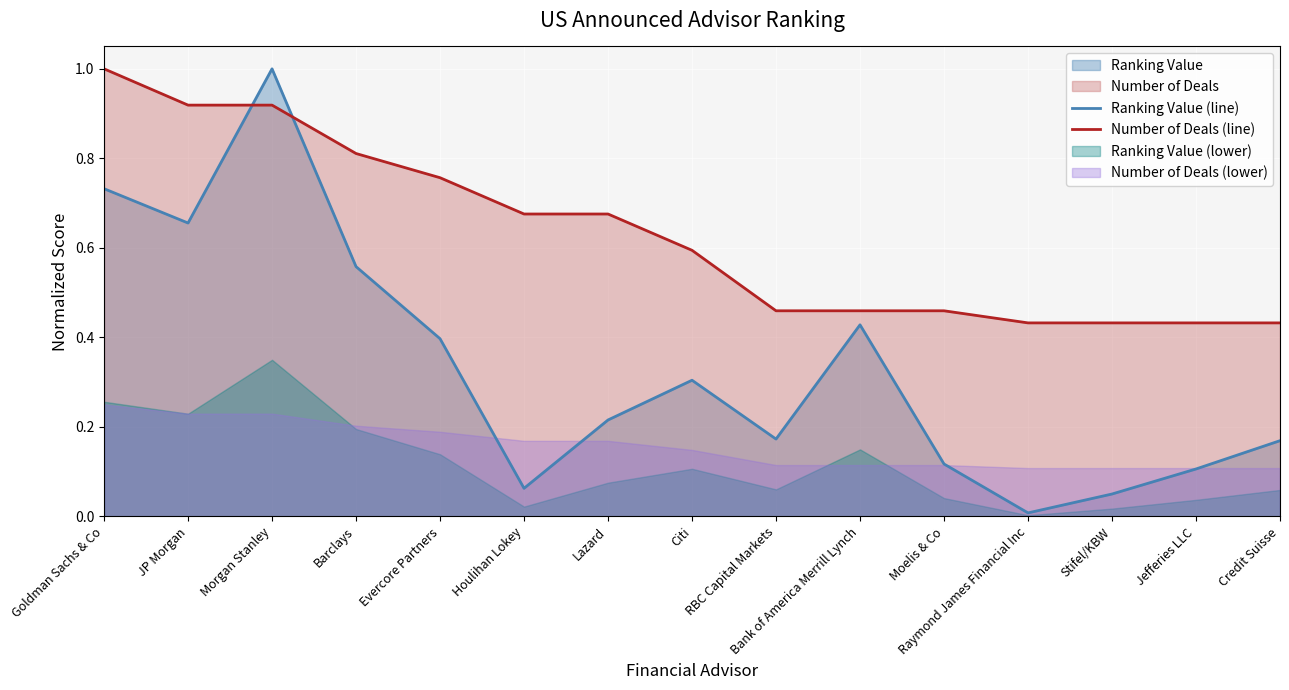

Reading left to right, transcribe all the data shown in this chart.

Ranking Value (line): 0.7	0.7	1.0	0.6	0.4	0.1	0.2	0.3	0.2	0.4	0.1	0.0	0.1	0.1	0.2
Number of Deals (line): 1.0	0.9	0.9	0.8	0.8	0.7	0.7	0.6	0.5	0.5	0.5	0.4	0.4	0.4	0.4